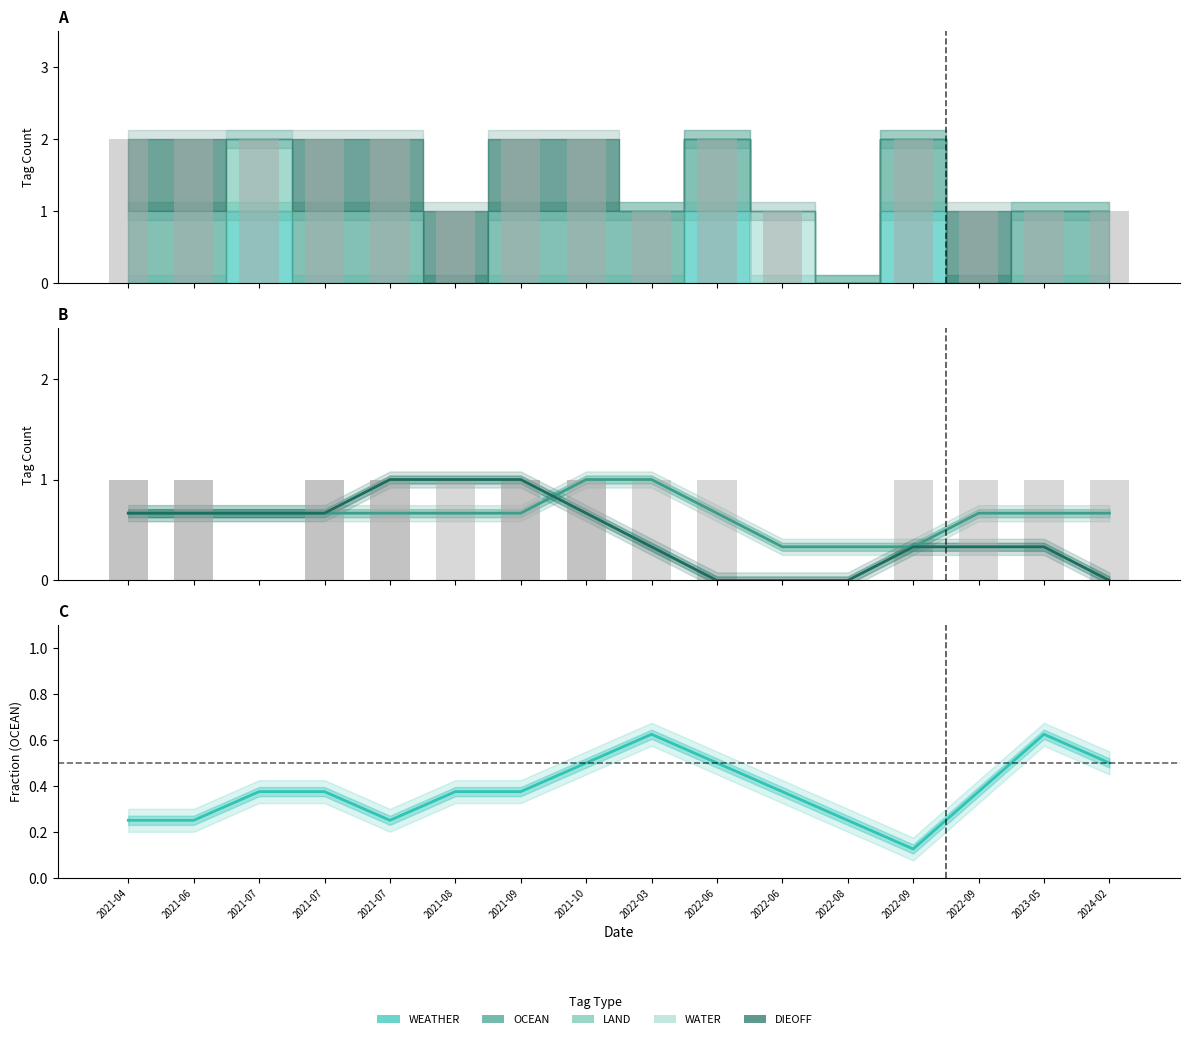

At how many categories does at least one series exceed 0?

16